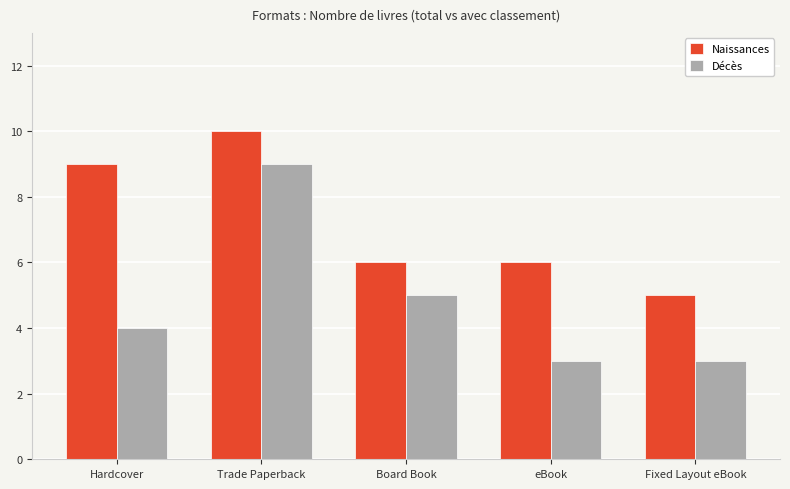

Is it true that Décès equals 4 at Fixed Layout eBook?

False